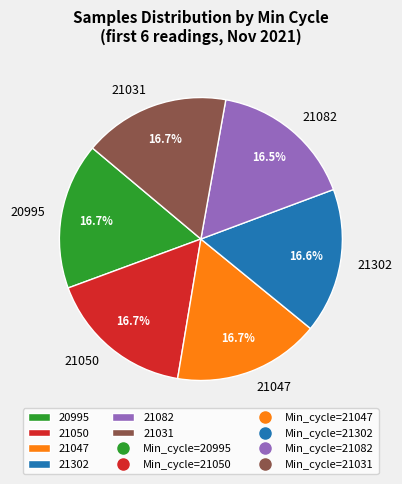

What is the ratio of the value at 20995 to the value at 21302?

1.0